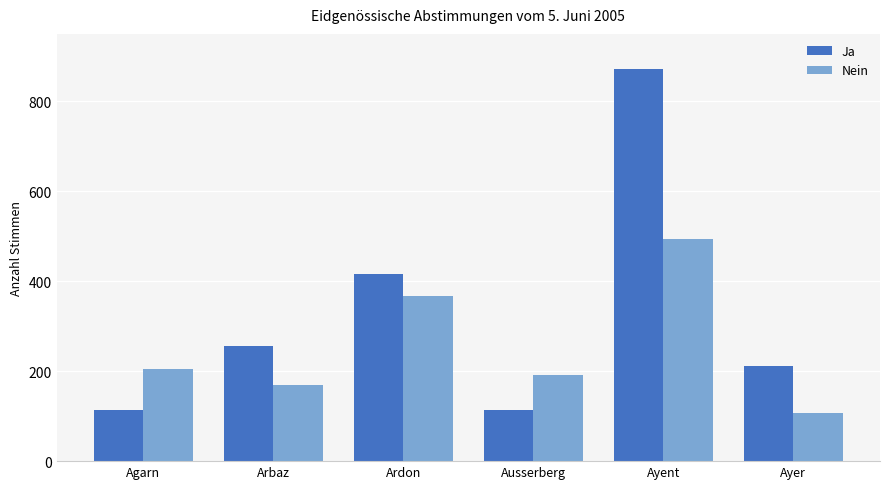

List the series in order of their peak value, lowest first.

Nein, Ja